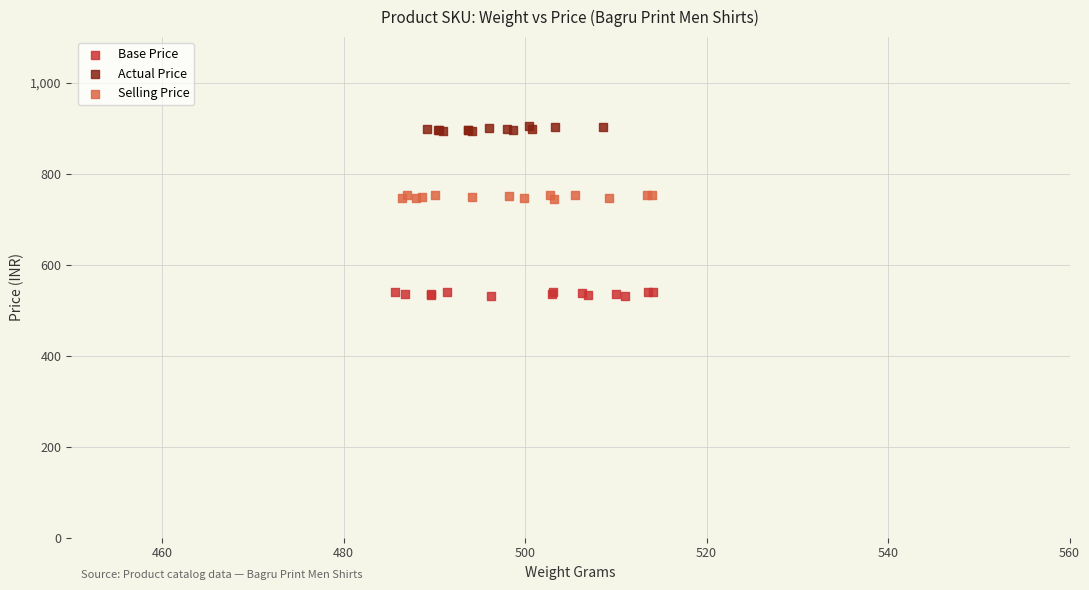

Which series reaches the maximum Y coordinate?

Actual Price